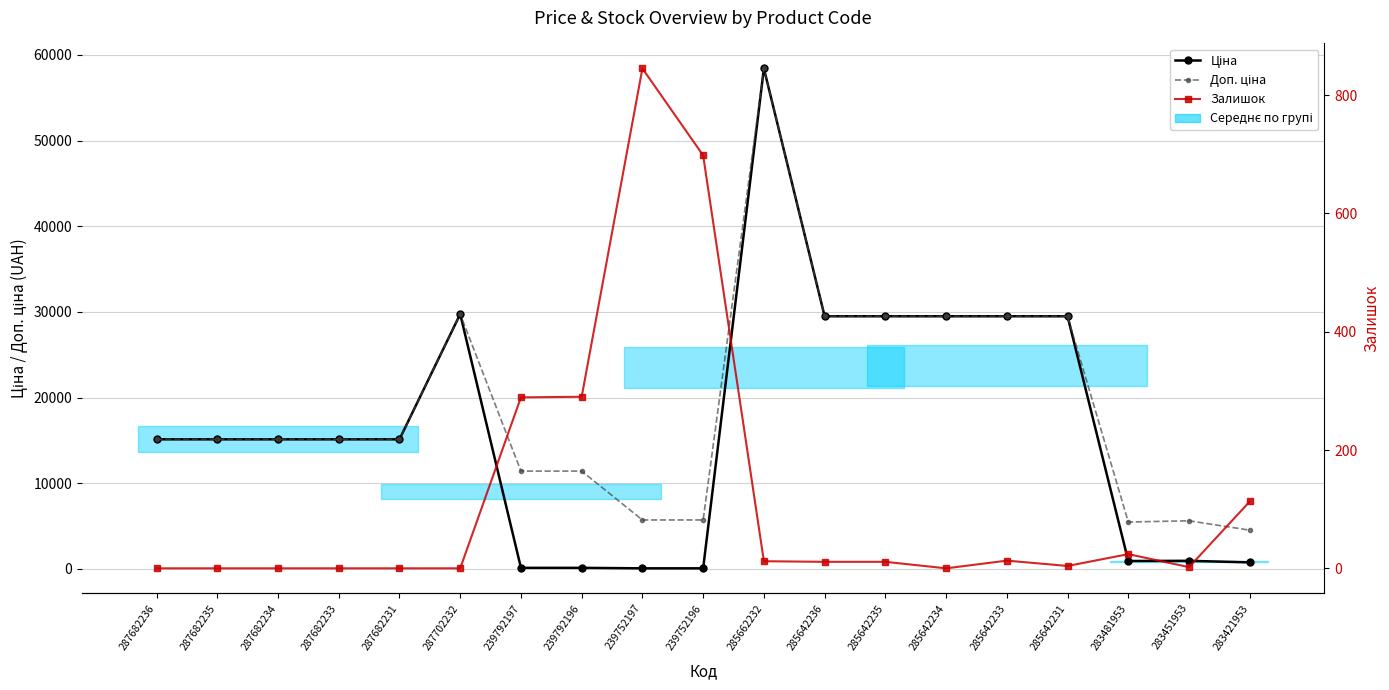

At which label does Залишок reach its peak?

239752197